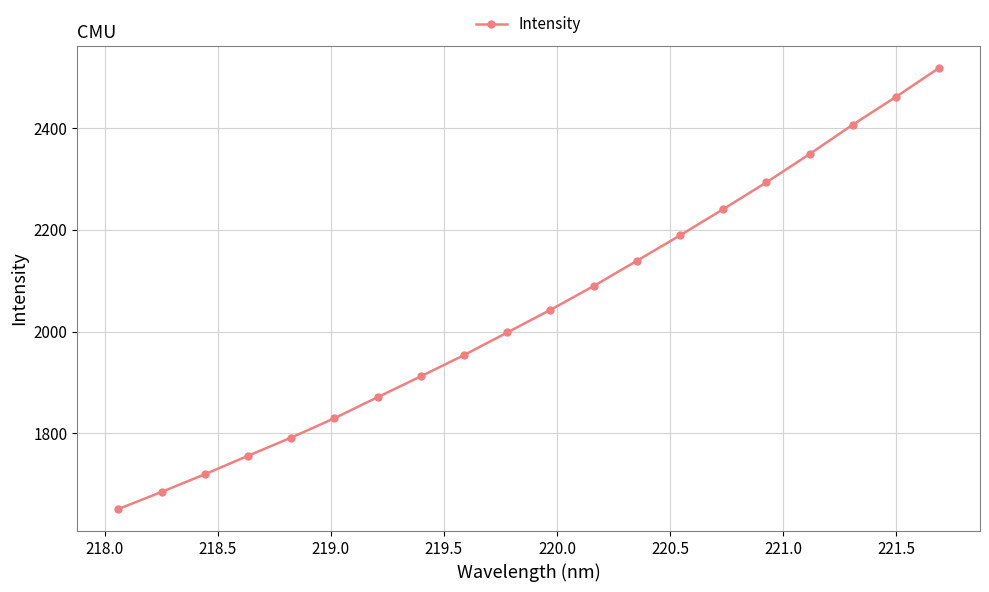

What is the sum of all values?

40895.7